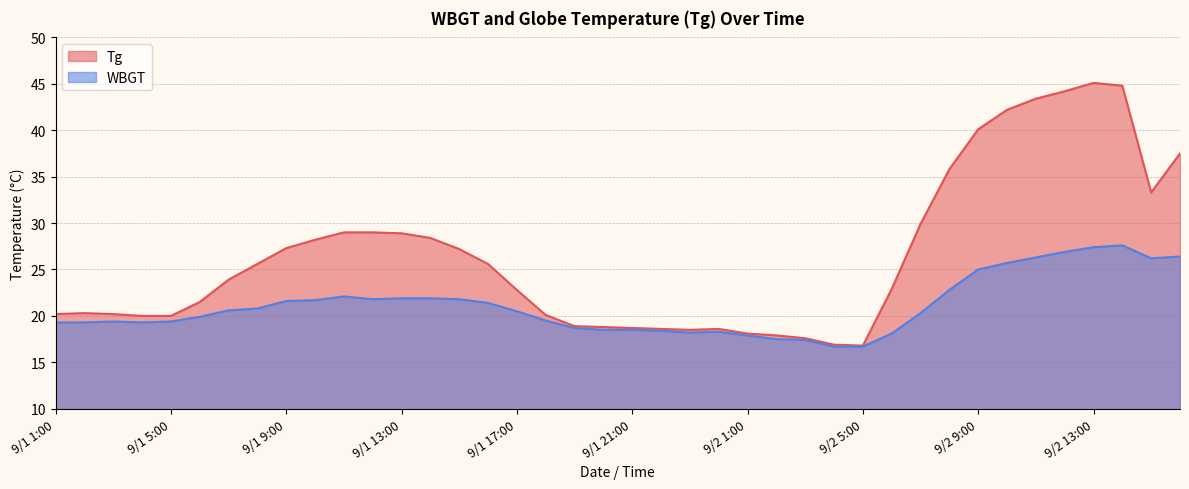

What is the sum of the Tg values at 9/1 10:00 and 9/1 14:00?

56.6